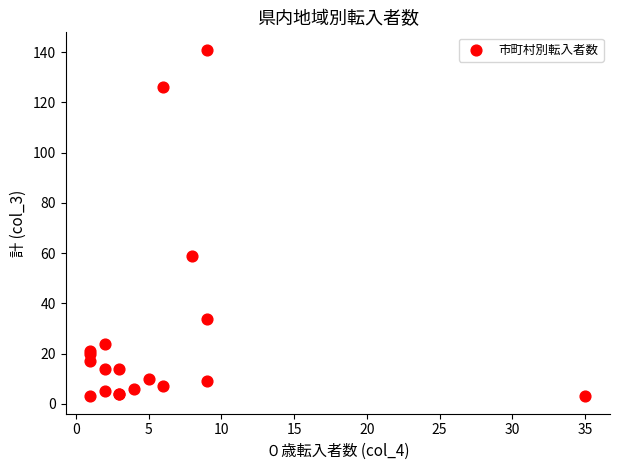

What Y value in the scatter plot is closest to 72?

59